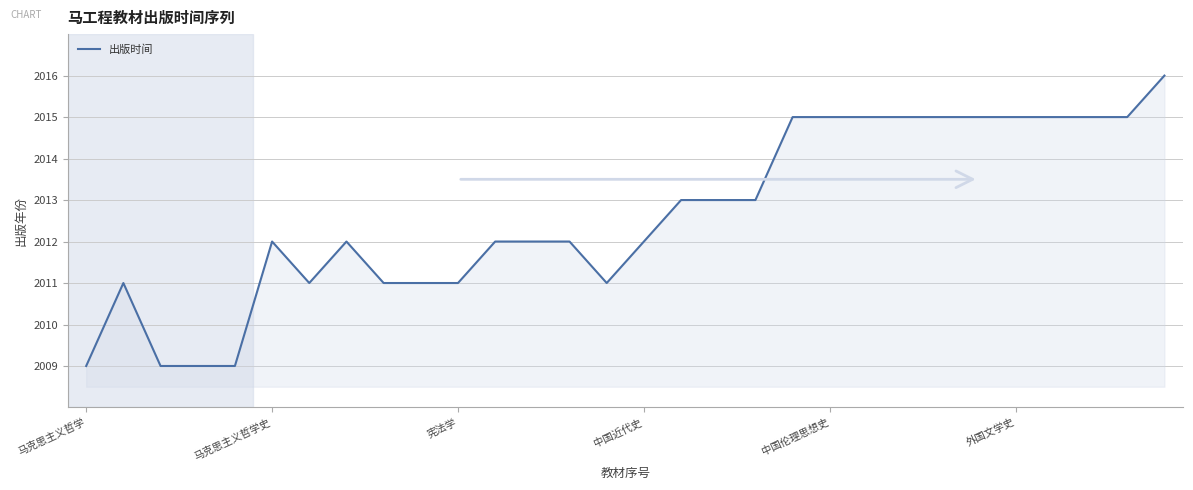

What is the sum of all values?

60379